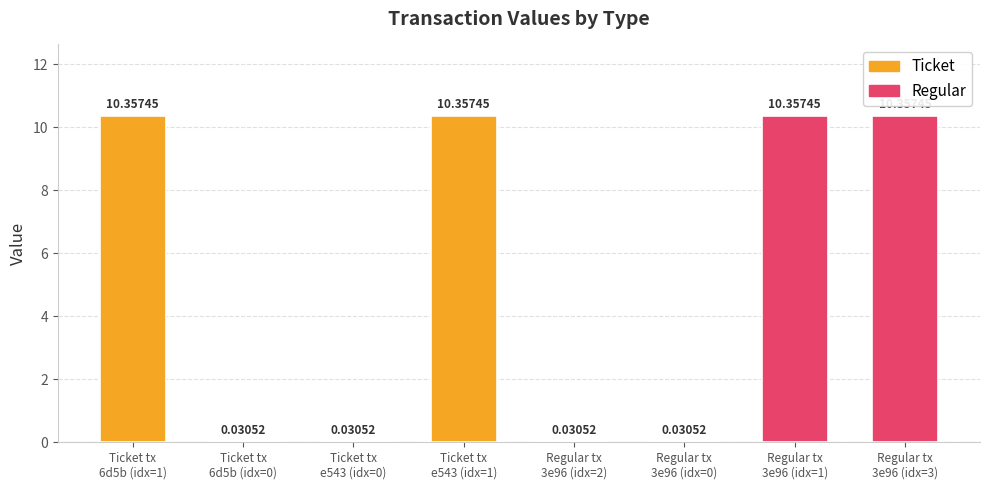

What is the sum of all values?

41.6